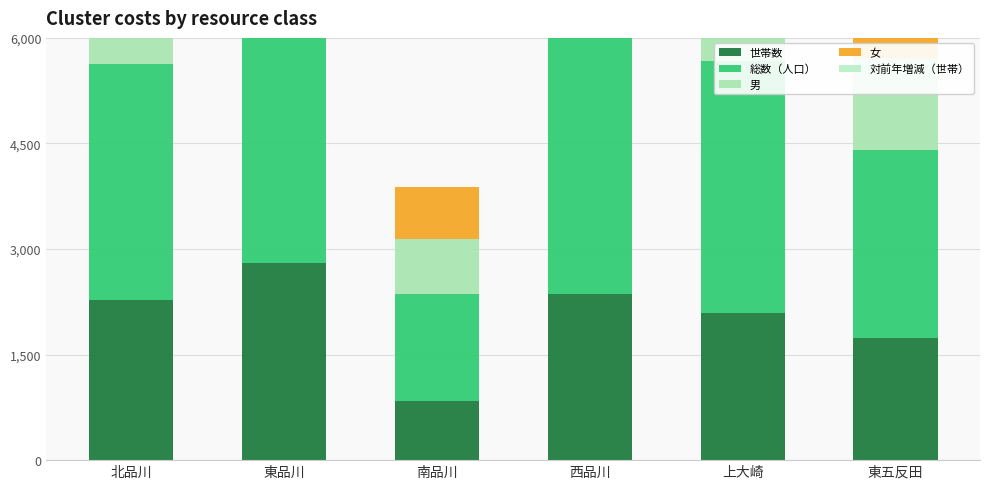

How many data points does each series have?

6